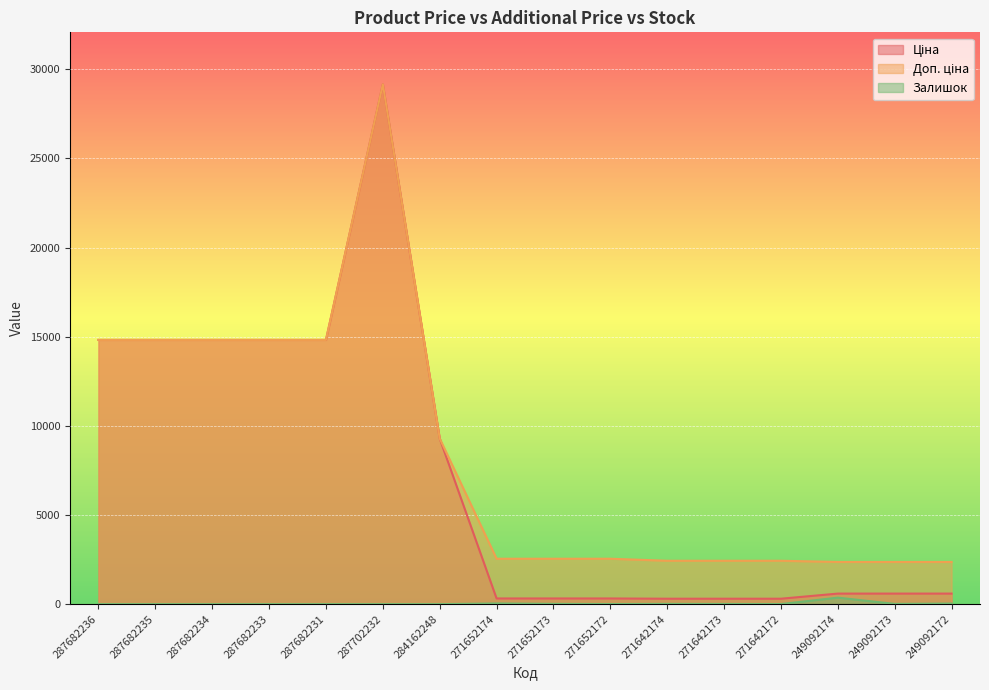

Reading left to right, list all the values displayed in this chart.

Ціна: 287682236=14817.6	287682235=14817.6	287682234=14817.6	287682233=14817.6	287682231=14817.6	287702232=29152.3	284162248=9290.5	271652174=318.3	271652173=318.3	271652172=318.3	271642174=304.1	271642173=304.1	271642172=304.1	249092174=591.6	249092173=591.6	249092172=591.6
Доп. ціна: 287682236=14817.6	287682235=14817.6	287682234=14817.6	287682233=14817.6	287682231=14817.6	287702232=29152.3	284162248=9290.5	271652174=2546.4	271652173=2546.4	271652172=2546.4	271642174=2432.8	271642173=2432.8	271642172=2432.8	249092174=2366.5	249092173=2366.5	249092172=2366.5
Залишок: 287682236=0.0	287682235=0.0	287682234=0.0	287682233=0.0	287682231=0.0	287702232=0.0	284162248=0.0	271652174=38.0	271652173=15.0	271652172=5.0	271642174=14.0	271642173=10.0	271642172=5.0	249092174=365.0	249092173=14.0	249092172=33.0